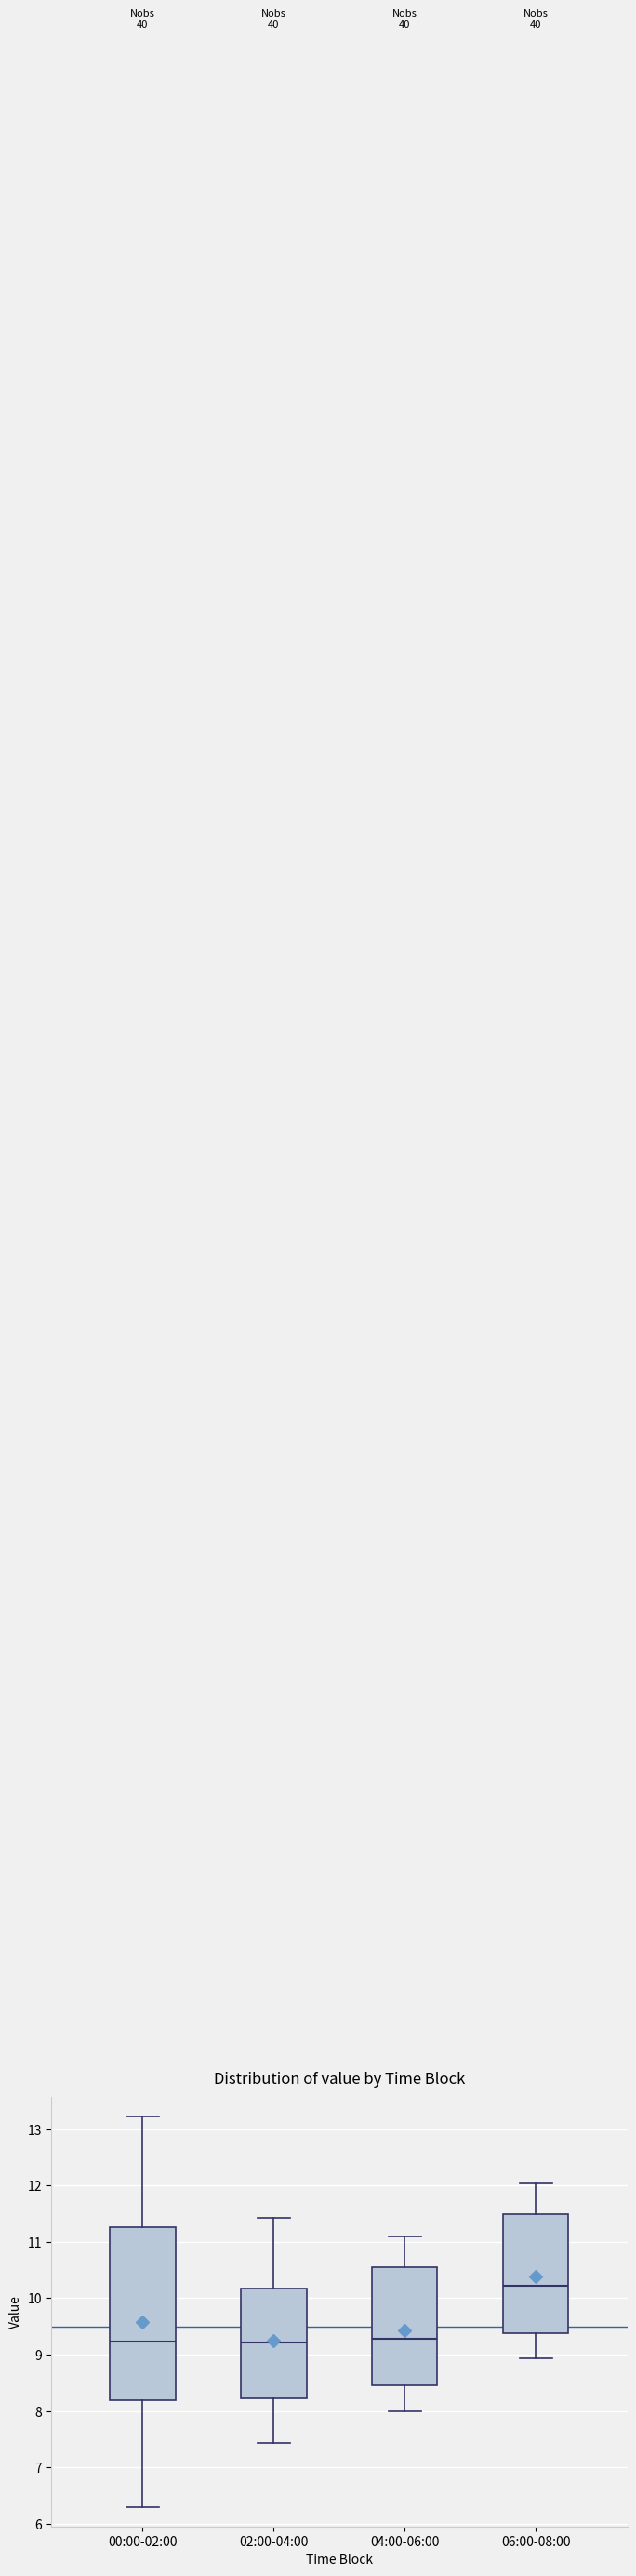

Which box has the highest median line?

06:00-08:00